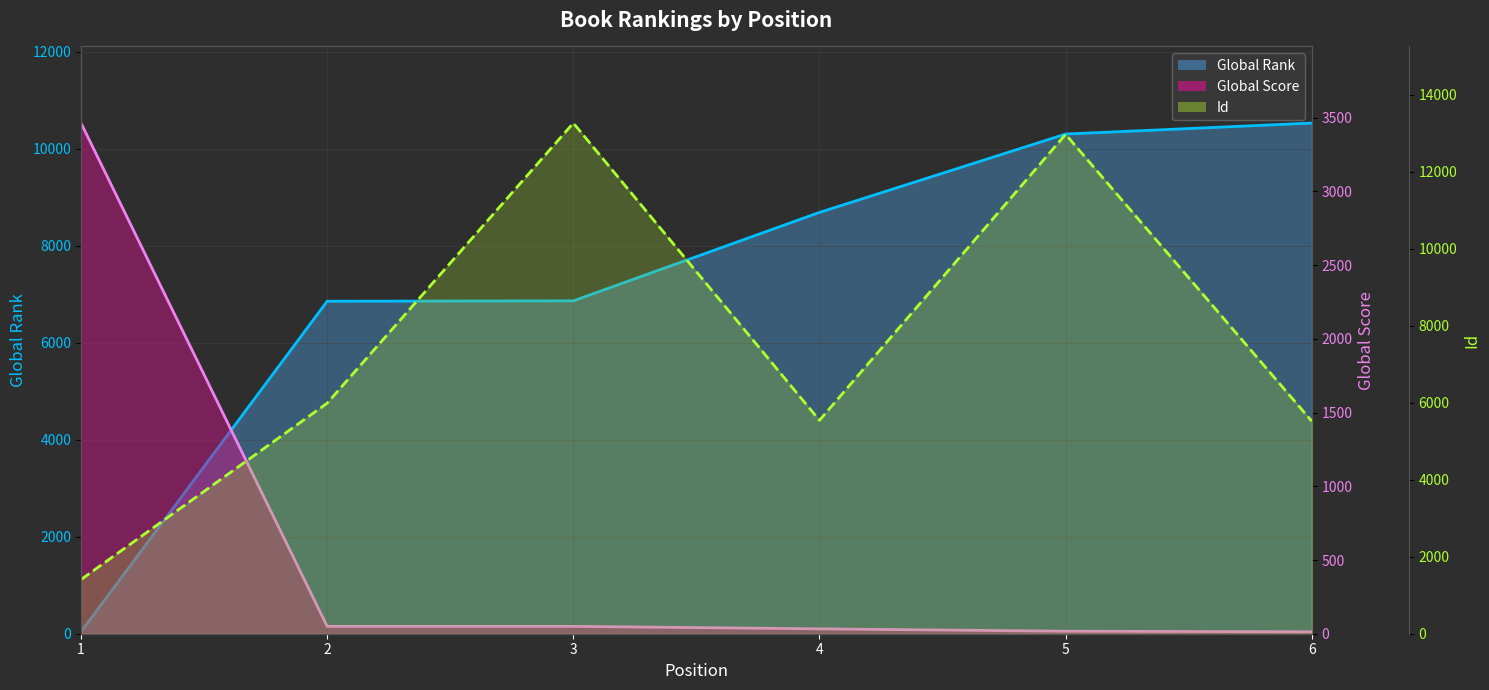

What is the value of the Id (line) point at the 6th from the left?

5524